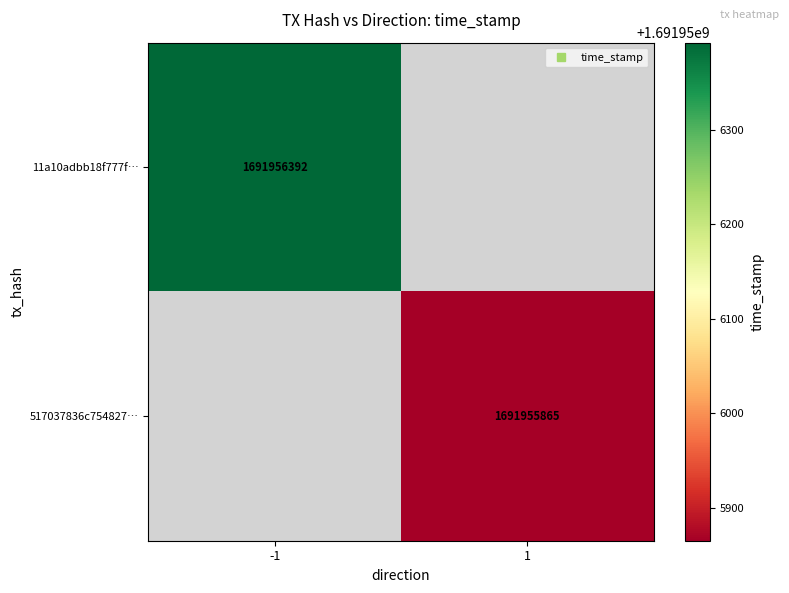

Reading left to right, transcribe all the data shown in this chart.

11a10adbb18f777fc7465bea7f33741f5b1ae2c: -1	1691956392
517037836c754827b2cad263f07f45b6eef5503: 1	1691955865